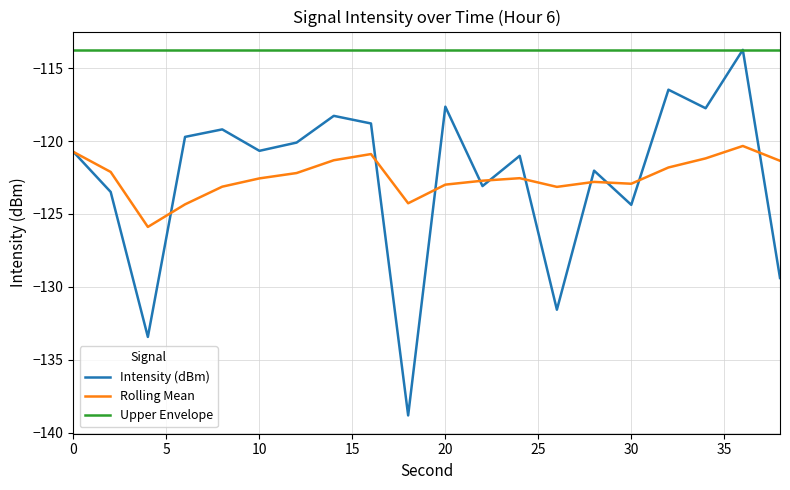

What are all the series names shown in the legend?

Intensity (dBm), Rolling Mean, Upper Envelope